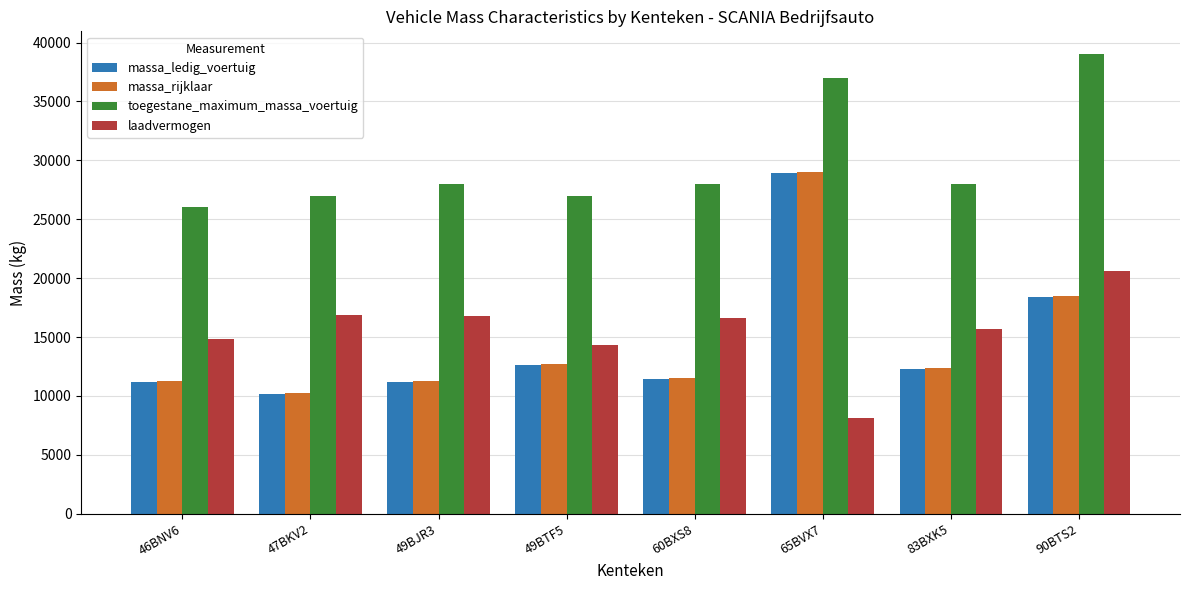

Which label corresponds to the smallest value in the chart?

65BVX7